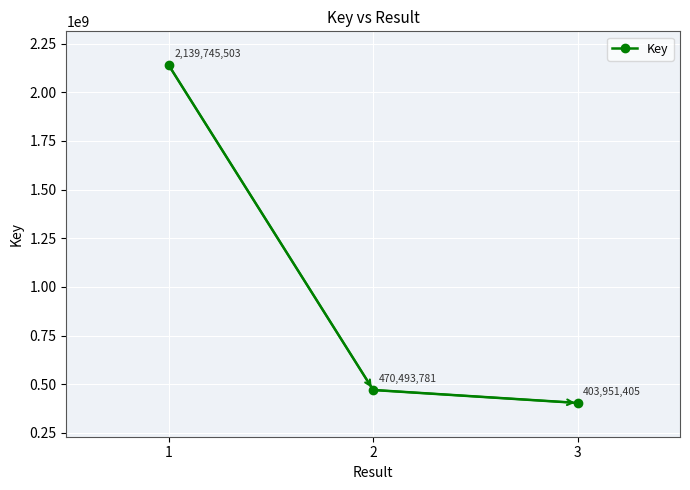

What is the average value?

1004730230